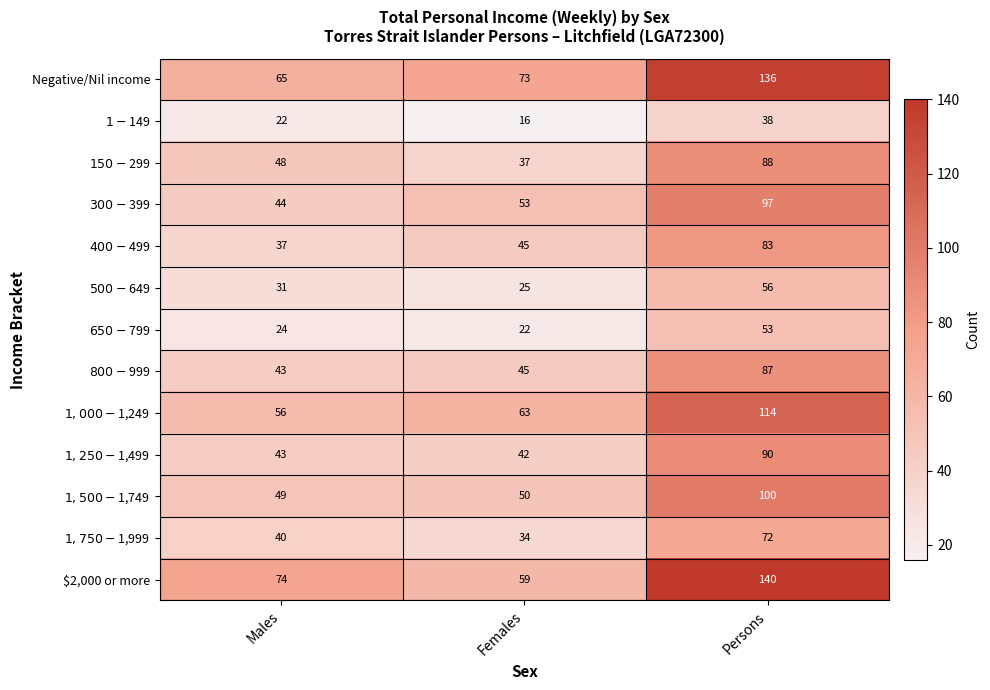

How many $2,000 or more values are between 59 and 140?

3